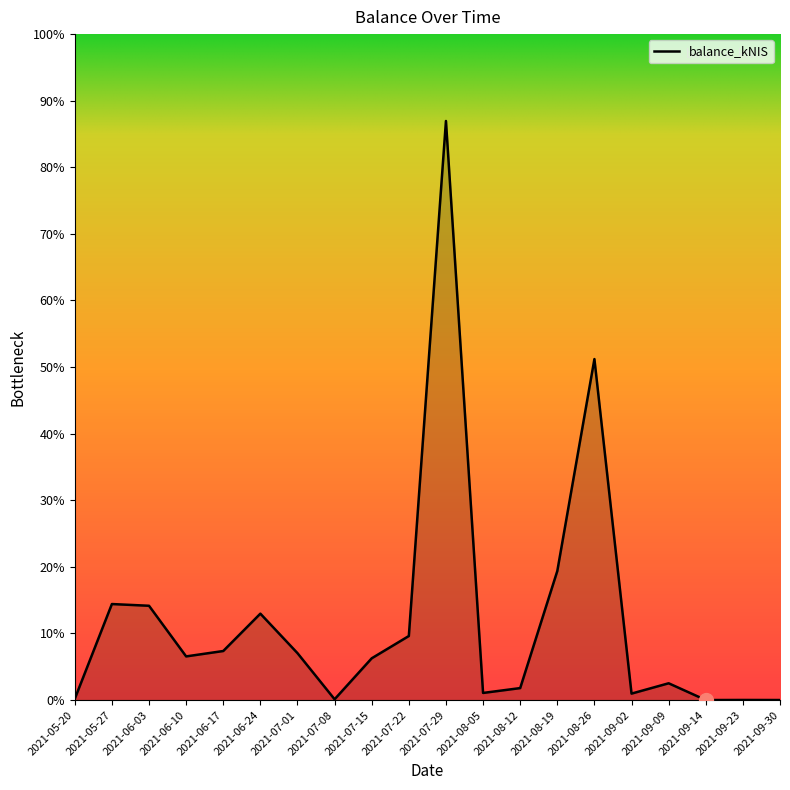

True or false: the data shows 5.6 at 2021-08-12.

False